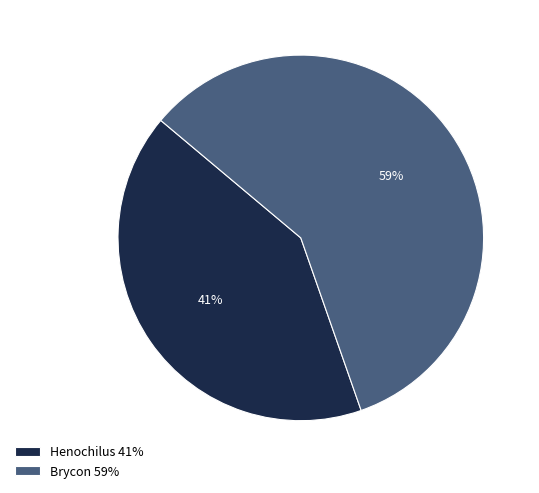

Is it true that Brycon is 59% of the pie?

True